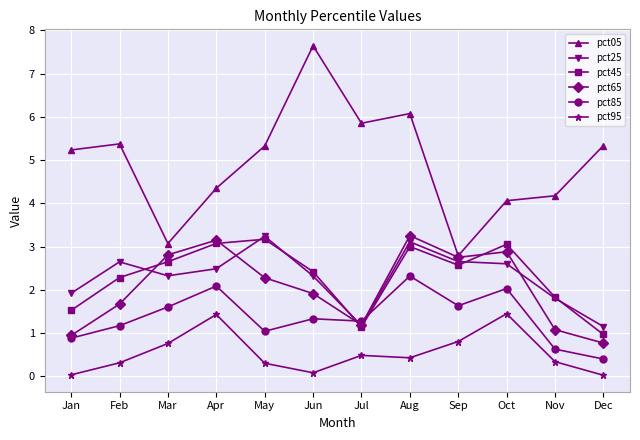

What is the greatest value displayed?

7.6